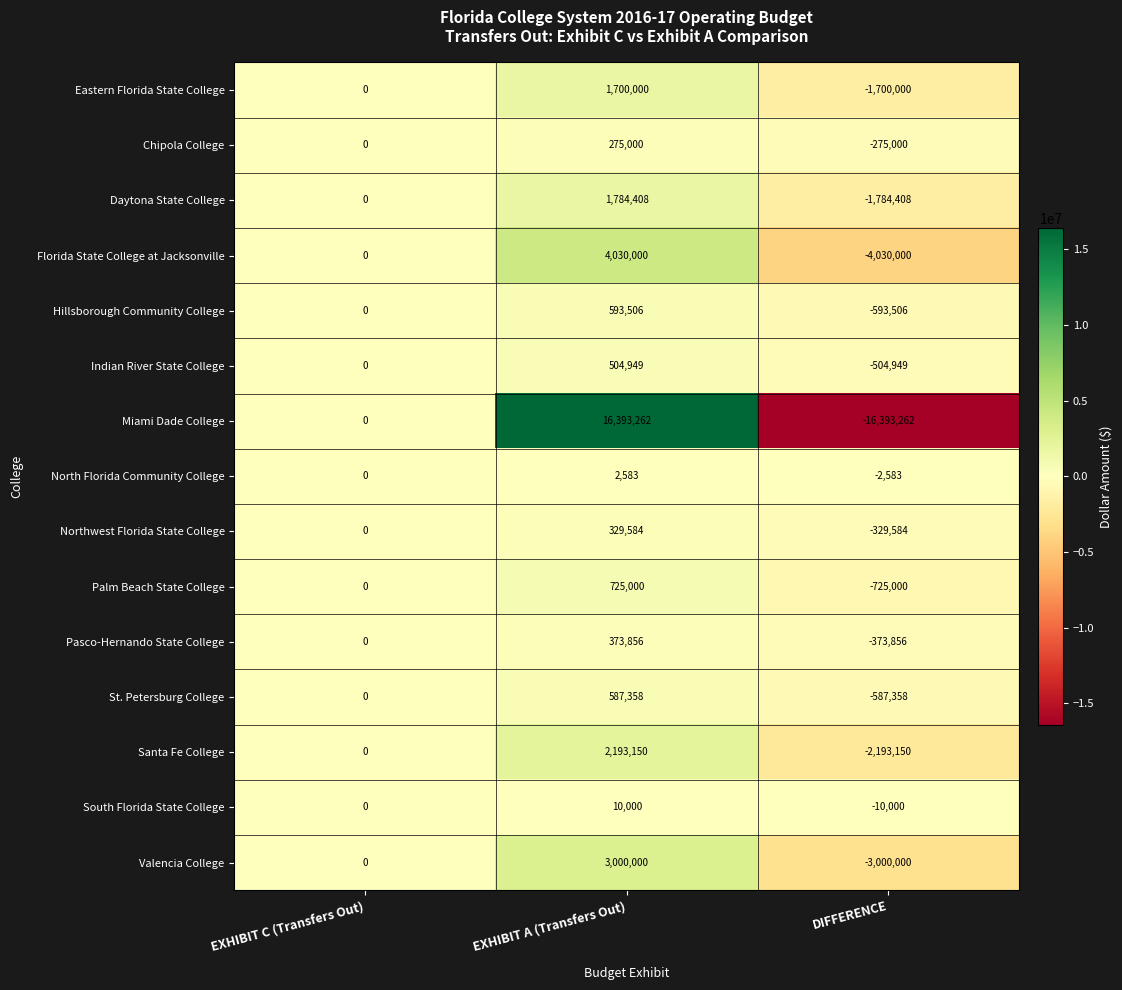

The value of Valencia College at EXHIBIT A (Transfers Out) is 4793534. True or false?

False